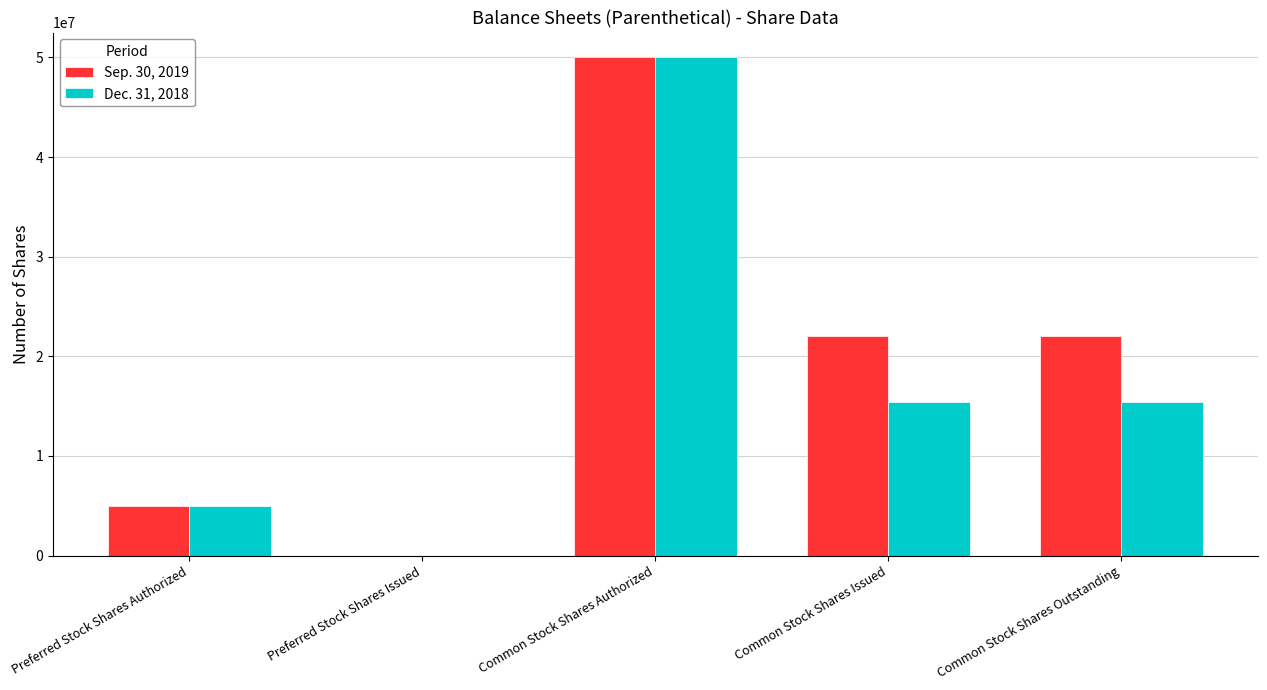

What is the sum of all Dec. 31, 2018 values?

85877242